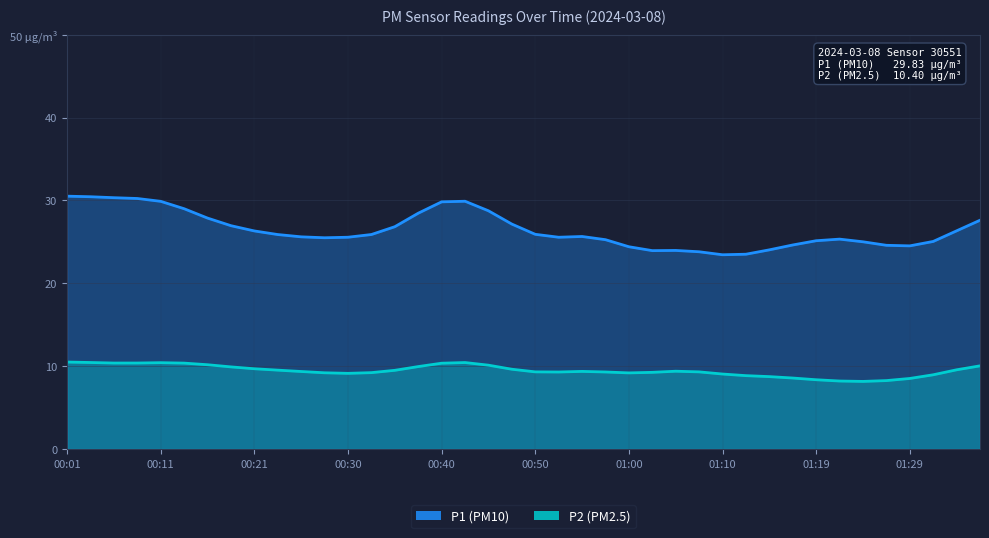

How many data points in P2 are above 9?

31